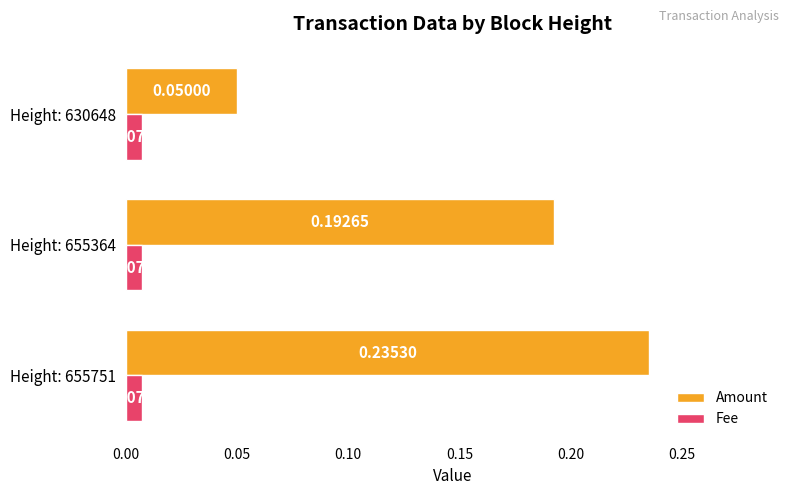

What is the sum of the Amount values at Height: 655751 and Height: 630648?

0.3